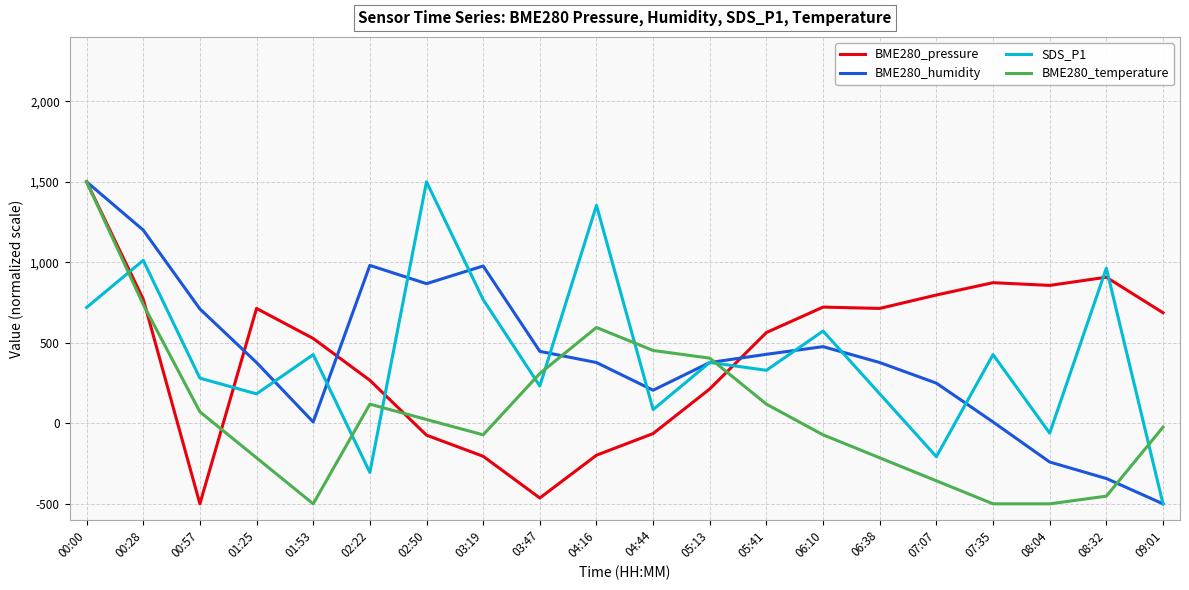

How many lines are shown in the chart?

4